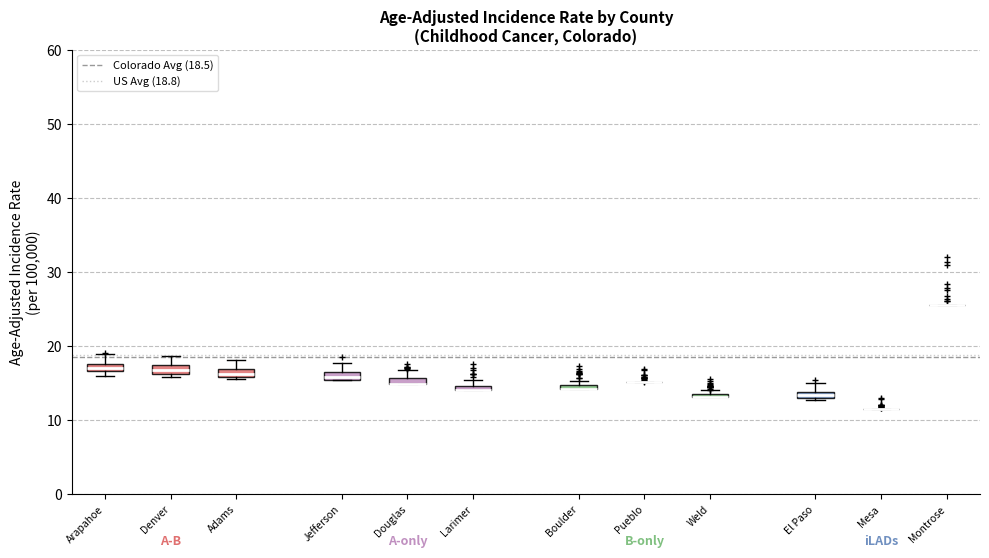

Where is the upper edge of the box for Larimer on the y-axis? The values are not printed on the chart, so give them approximately, as read against the axis.

15